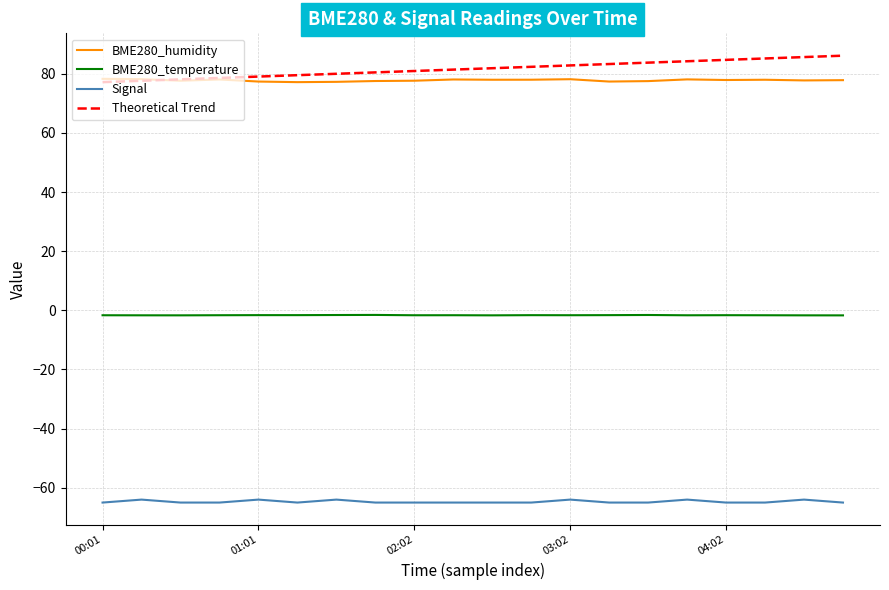

List the series in order of their peak value, lowest first.

Signal, BME280_temperature, BME280_humidity, Theoretical Trend